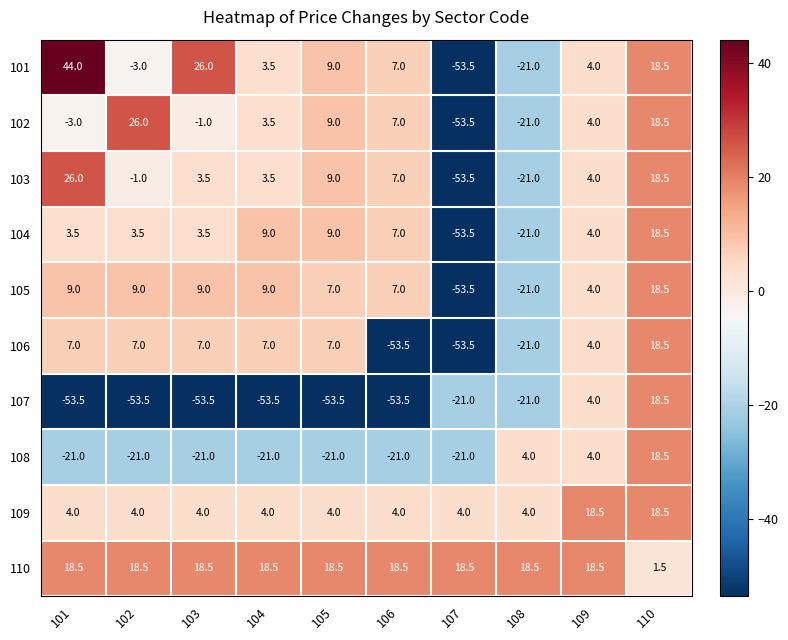

At 101, list the series in order from smallest to largest.

107, 108, 102, 104, 109, 106, 105, 110, 103, 101